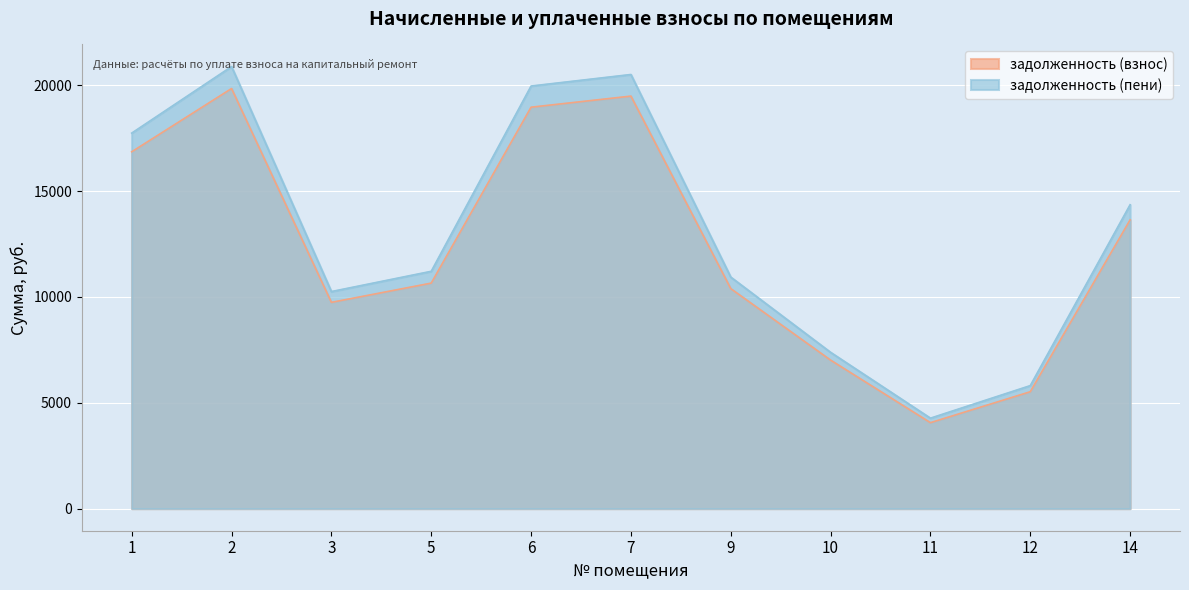

Read the задолженность (пени) value at 11.

4273.2